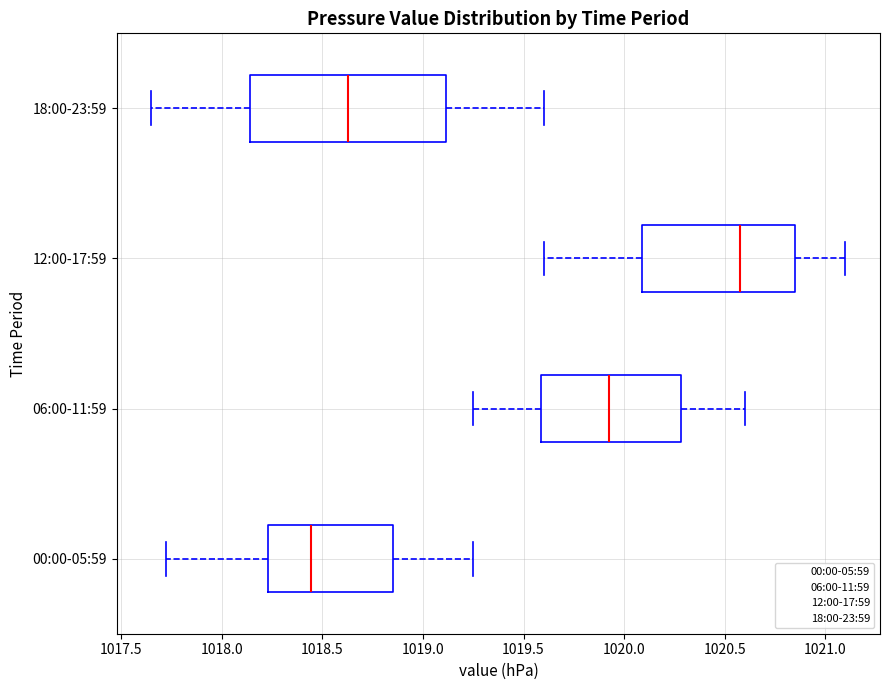

Reading bottom to top, read every box against the x-axis: the position of its median line, the range the box covers, and the ends of its whiskers. The values are not printed on the chart, so give them approximately, as read against the axis.

00:00-05:59: median 1018.45, box 1018.25 to 1018.85, whiskers 1017.70 to 1019.25
06:00-11:59: median 1019.95, box 1019.60 to 1020.30, whiskers 1019.25 to 1020.60
12:00-17:59: median 1020.60, box 1020.10 to 1020.85, whiskers 1019.60 to 1021.10
18:00-23:59: median 1018.65, box 1018.15 to 1019.10, whiskers 1017.65 to 1019.60